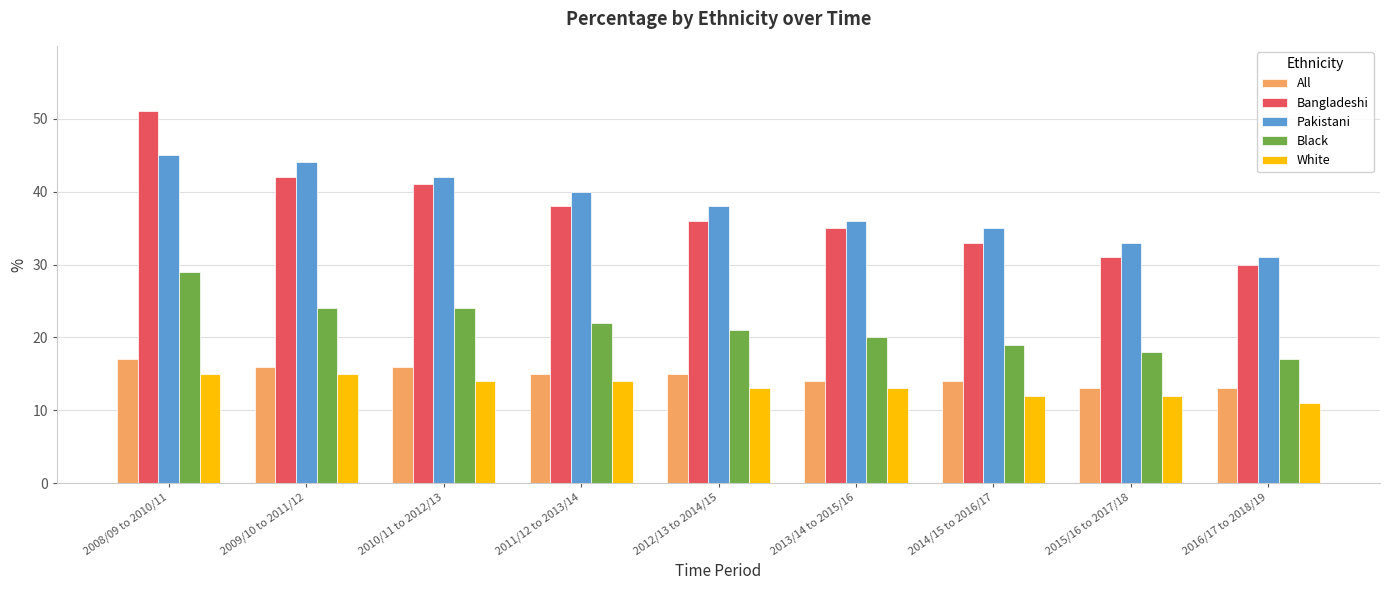

At which label does White reach its minimum?

2016/17 to 2018/19